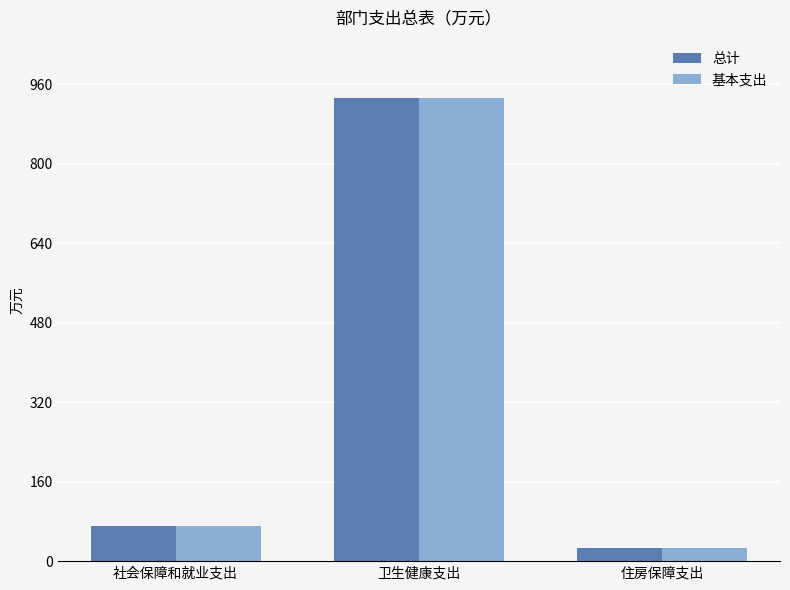

What is the average value of the 基本支出 series?

343.1